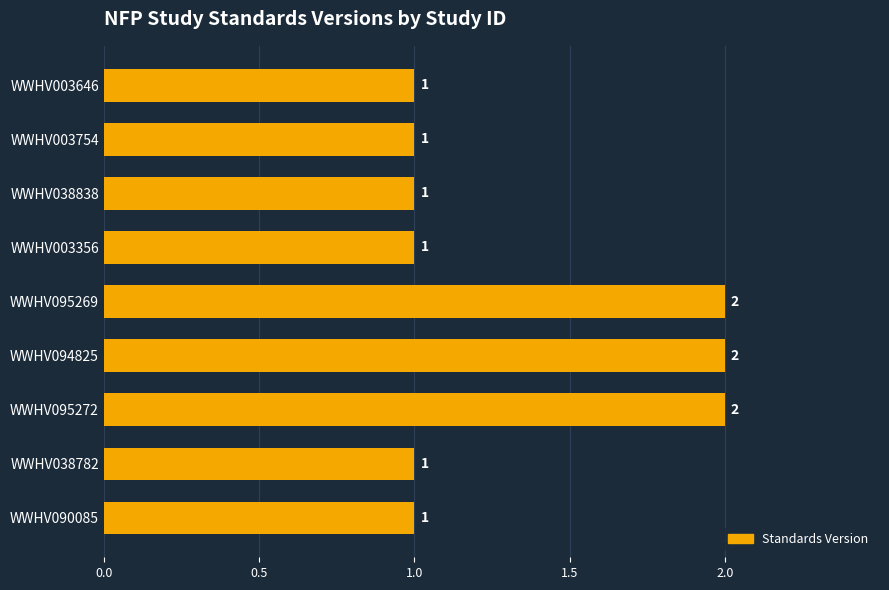

What is the minimum value shown in the chart?

1